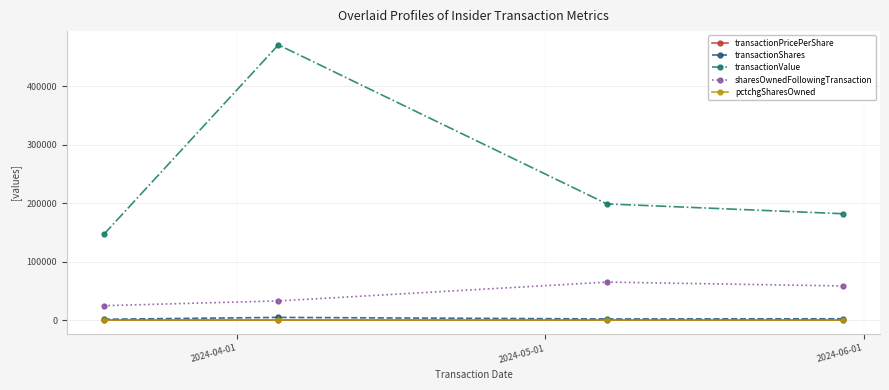

Which series has the widest spread of values?

transactionValue